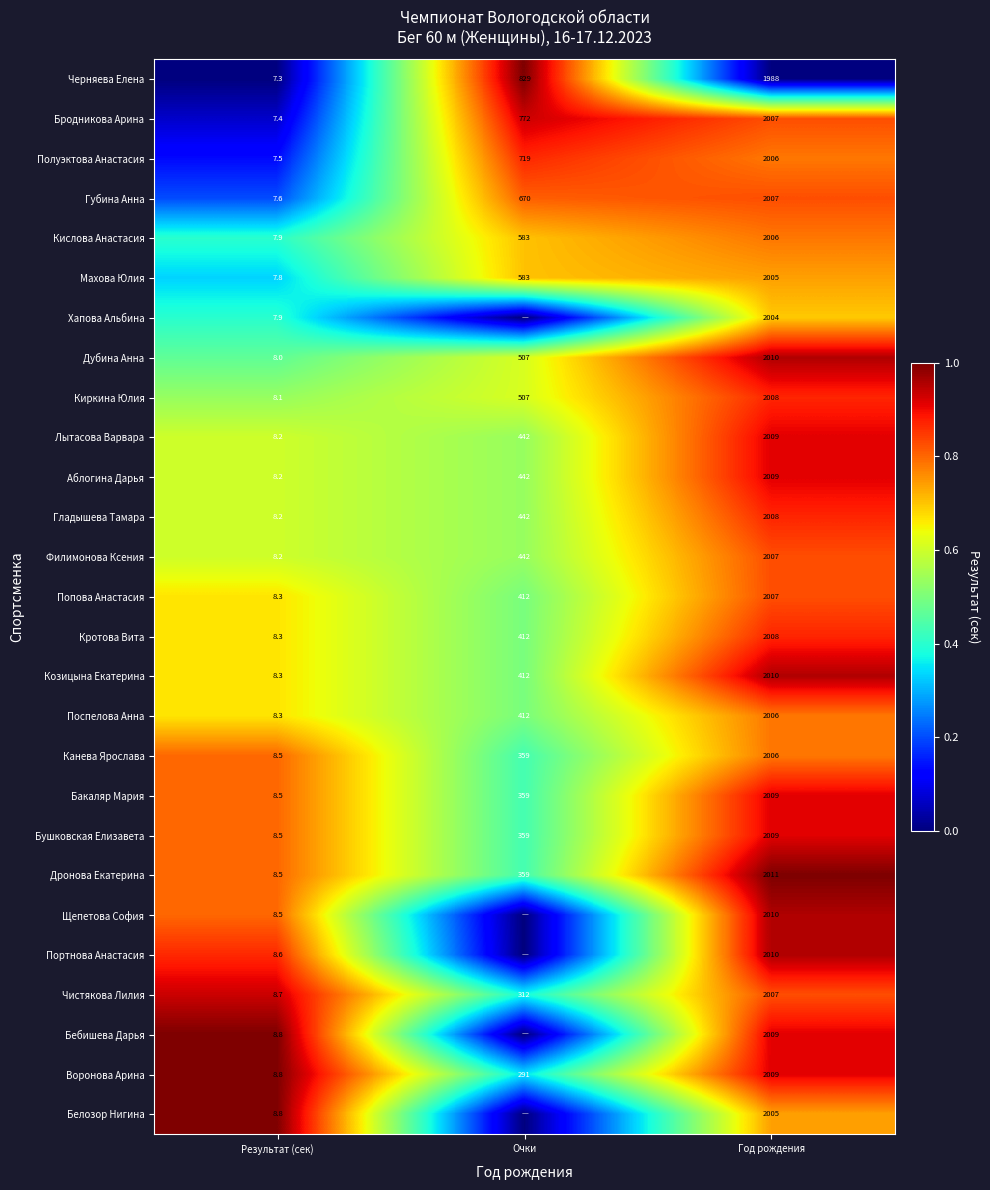

What is the total value across all series at Год рождения?

54190.0